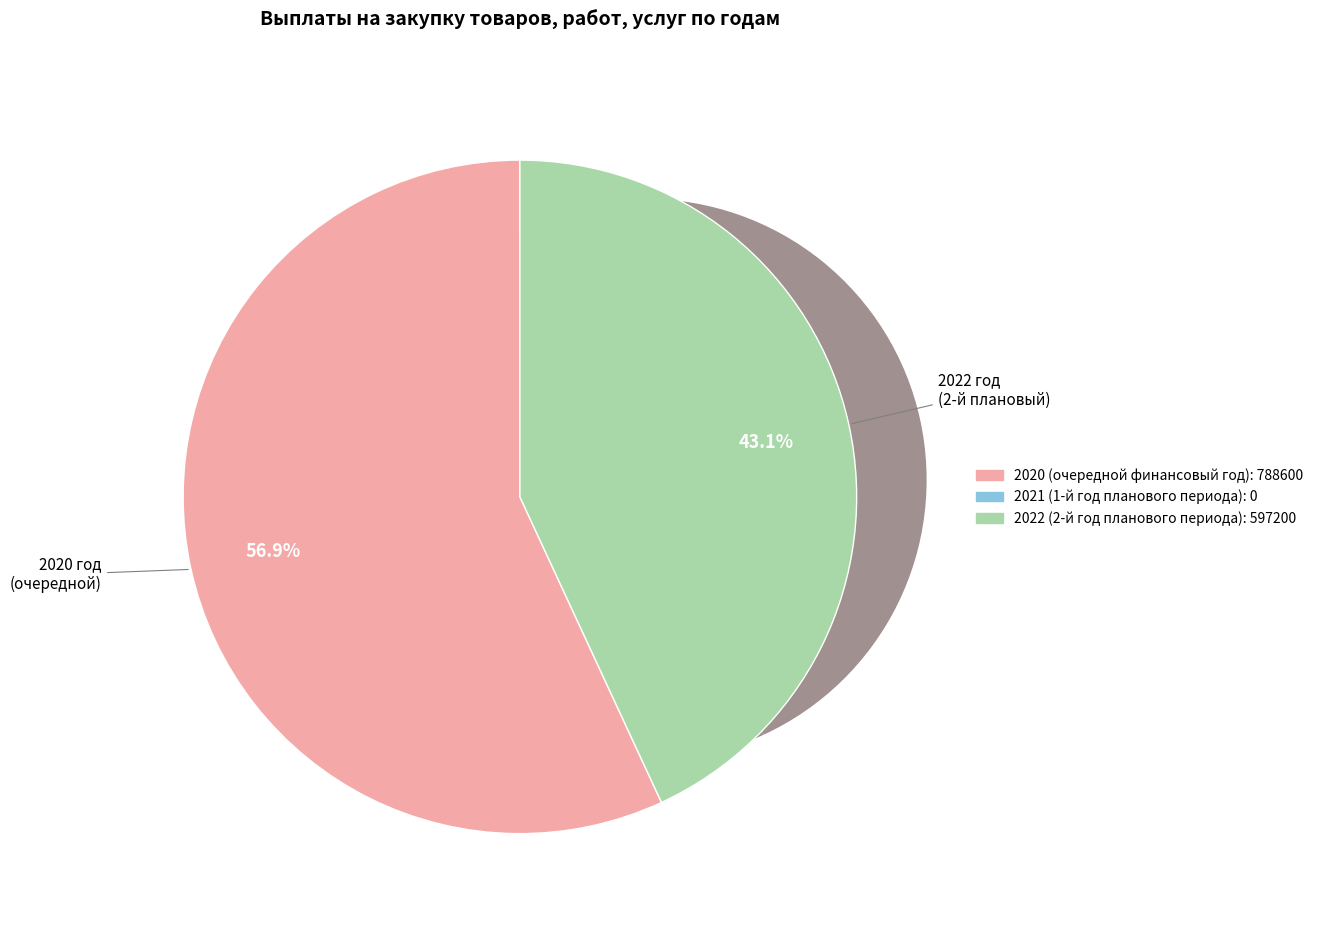

What percentage do 2021 and 2020 together represent?

56.9%